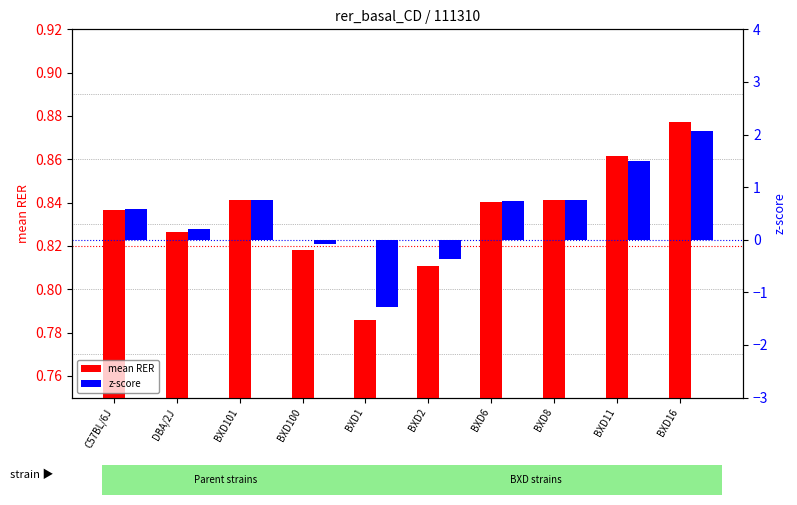

Reading left to right, list all the values displayed in this chart.

mean RER: C57BL/6J=0.8	DBA/2J=0.8	BXD101=0.8	BXD100=0.8	BXD1=0.8	BXD2=0.8	BXD6=0.8	BXD8=0.8	BXD11=0.9	BXD16=0.9
z-score: C57BL/6J=0.6	DBA/2J=0.2	BXD101=0.8	BXD100=-0.1	BXD1=-1.3	BXD2=-0.4	BXD6=0.7	BXD8=0.8	BXD11=1.5	BXD16=2.1